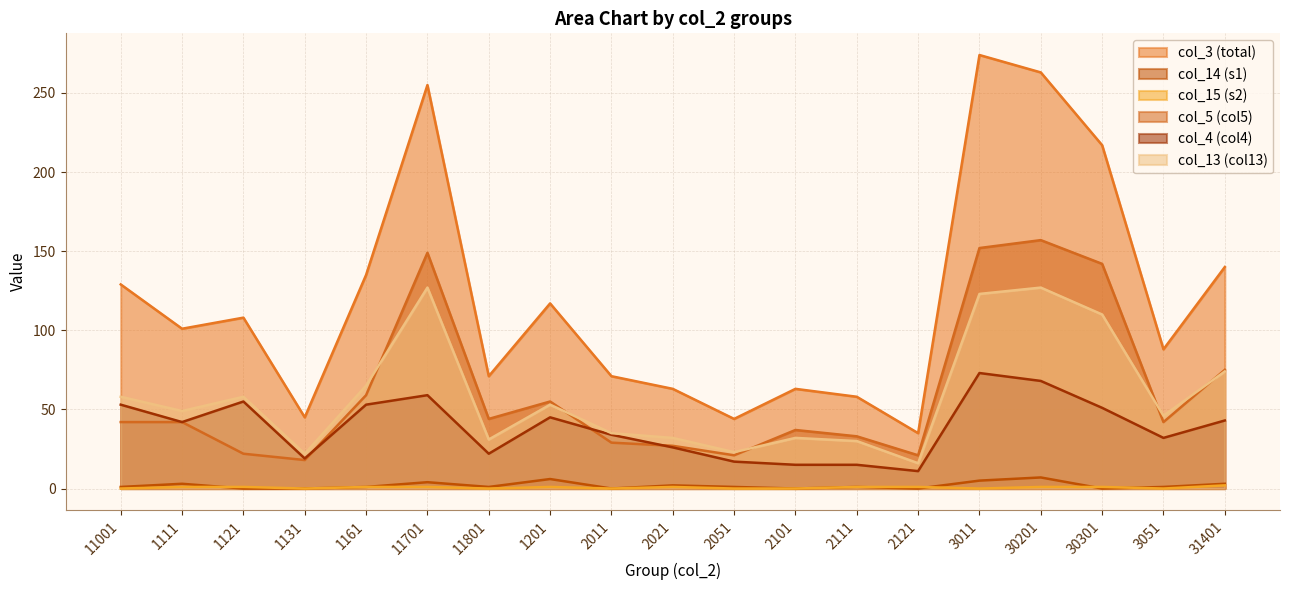

What is the difference between the maximum and minimum values in the col_3 (total) series?

239